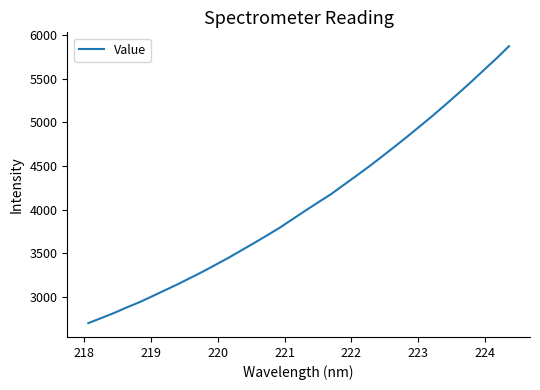

What is the minimum value shown in the chart?

2698.1